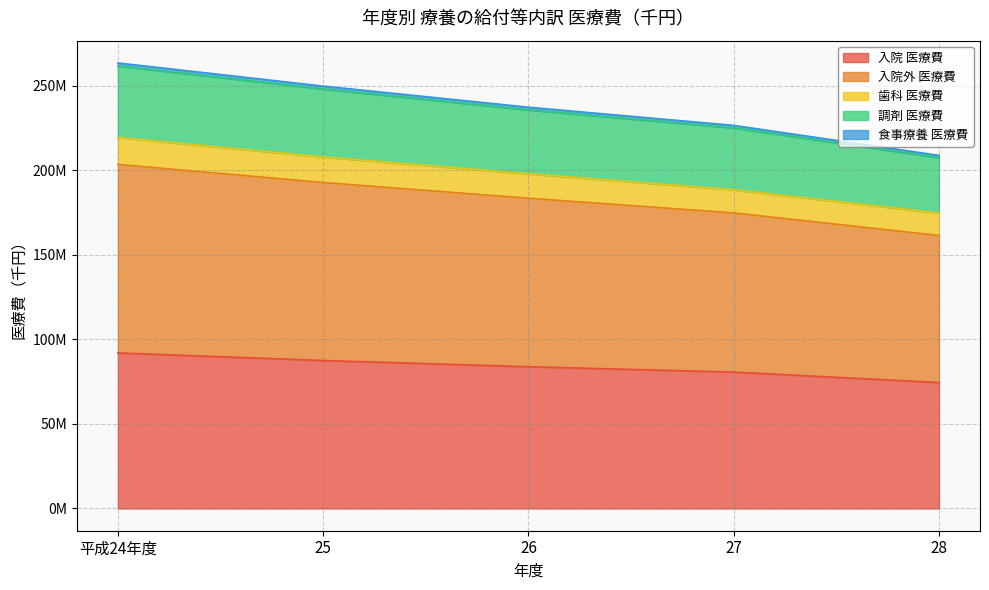

What is the minimum value shown in the chart?

74482443.4